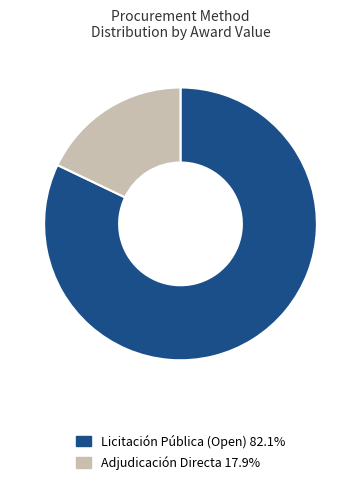

Is there a majority slice in this chart?

Yes